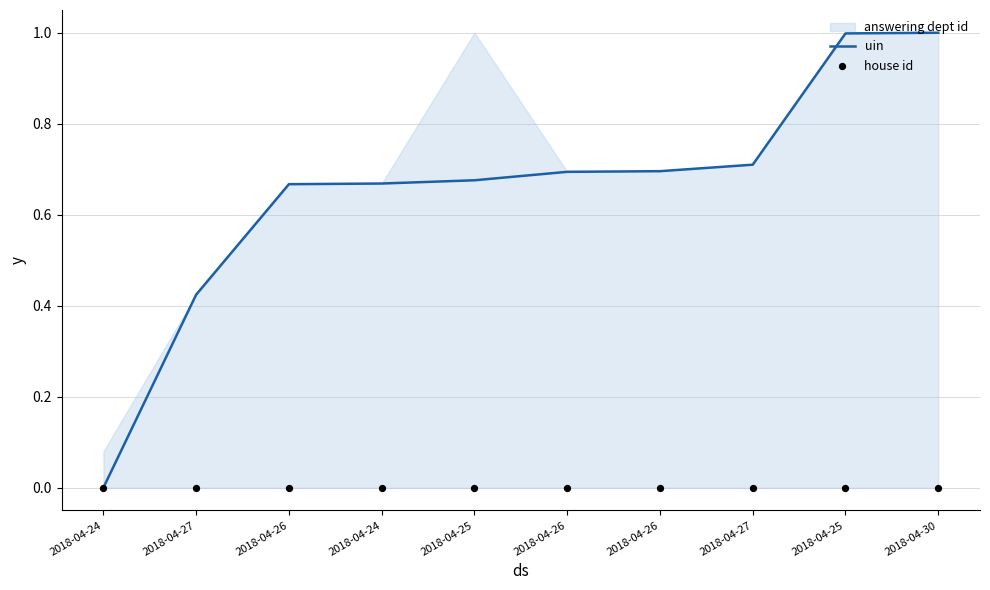

Which series has the largest Y range (max minus min)?

uin